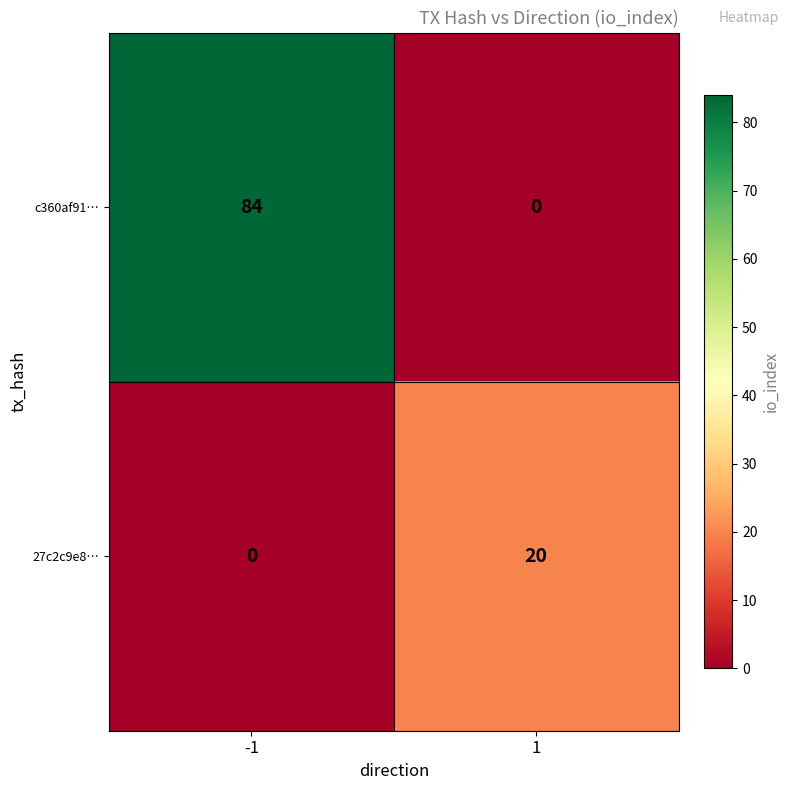

How many data points in 27c2c9e8… are less than 20?

1